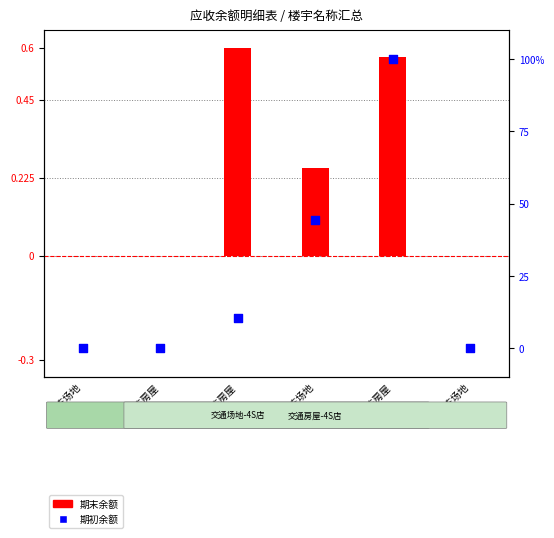

At how many categories does at least one series exceed 58?

1